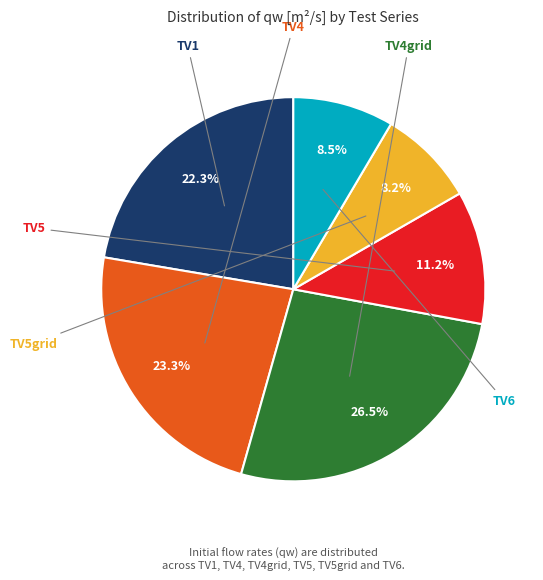

To the nearest percent, what portion does TV6 represent?

8%